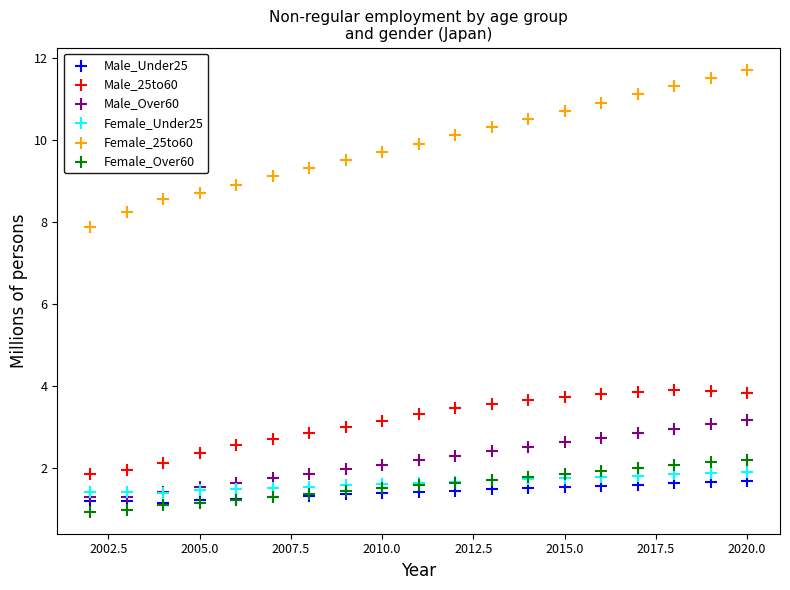

Across all series, what Y value is closest to 6?

7.9